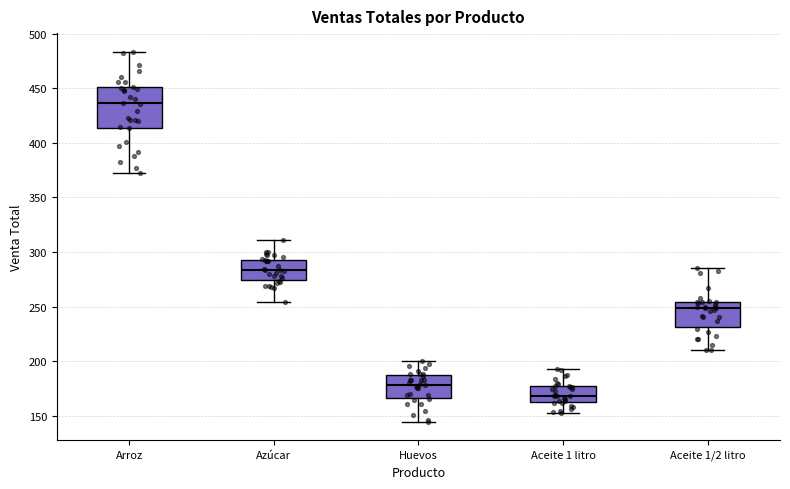

Which box has the highest median line?

Arroz